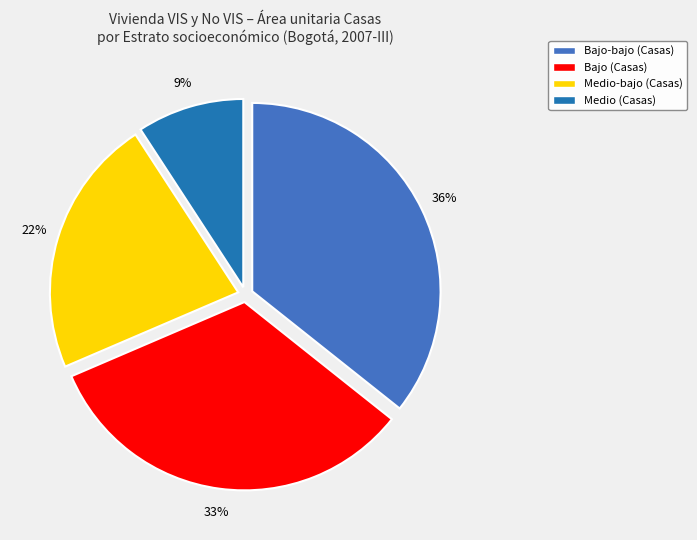

To the nearest percent, what is the difference between the largest and smallest slice percentages?

27%